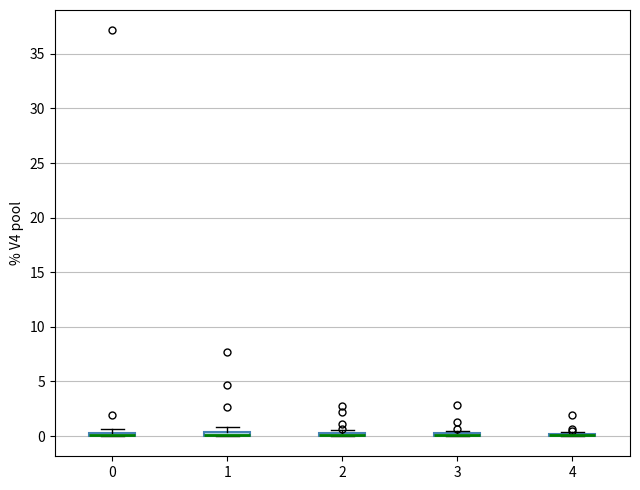

Where is the upper edge of the box at x = 0 on the y-axis? The values are not printed on the chart, so give them approximately, as read against the axis.

0.5